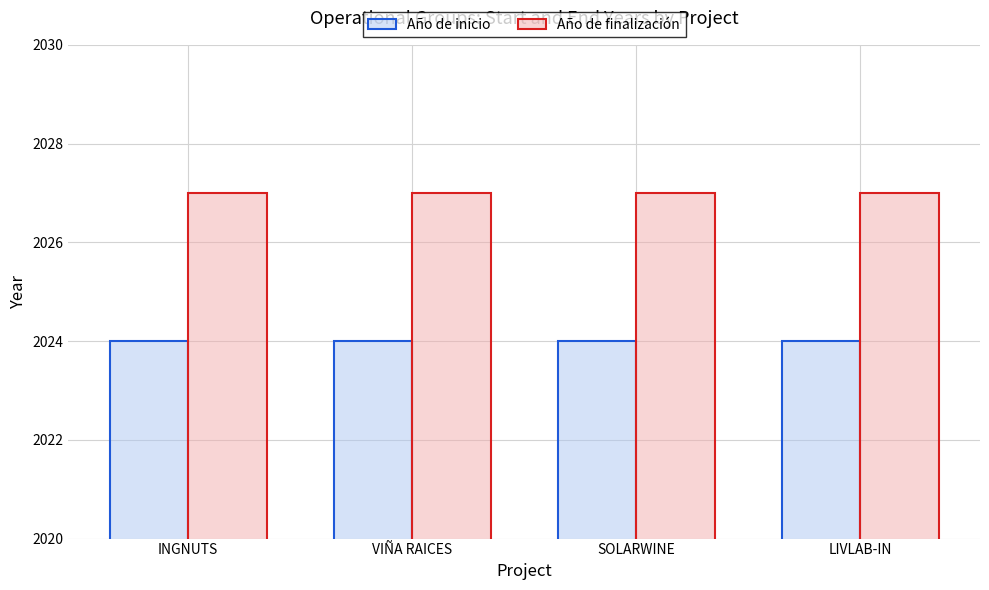

List the series in order of their overall mean, highest first.

Año de finalización, Año de inicio